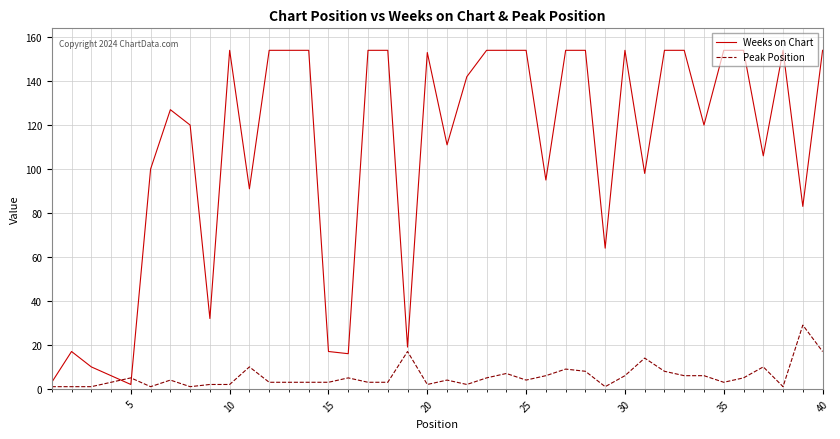

List the series in order of their overall mean, lowest first.

Peak Position, Weeks on Chart